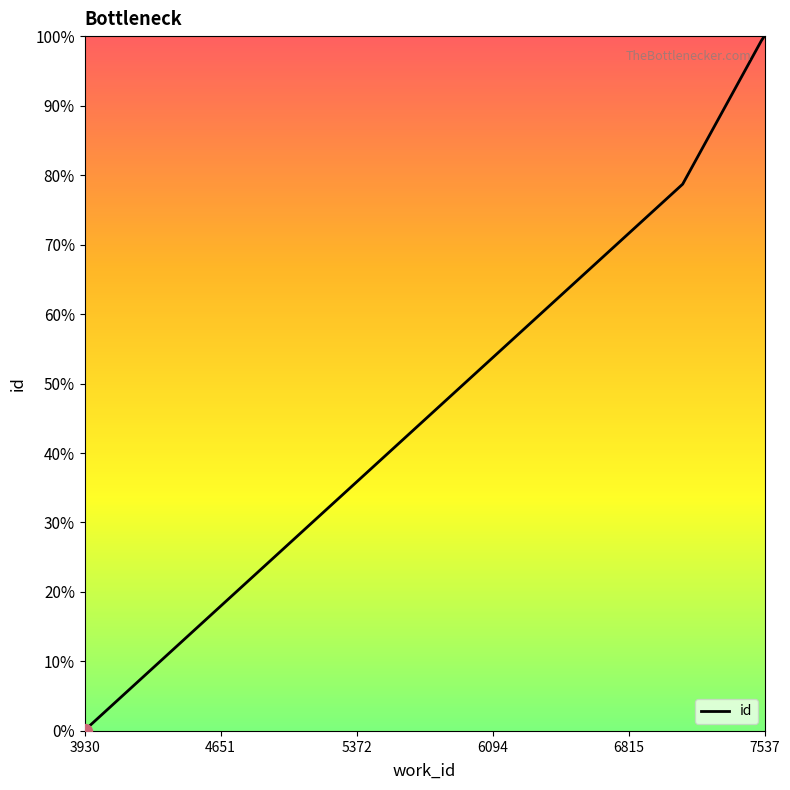

How many data points does each series have?

10